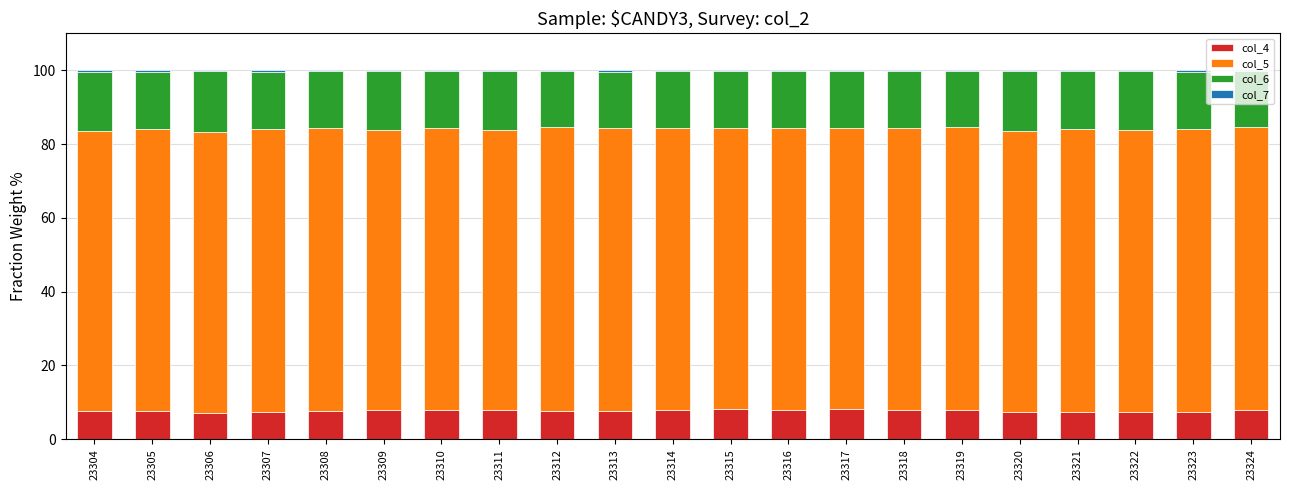

What is the sum of all col_4 values?

161.7